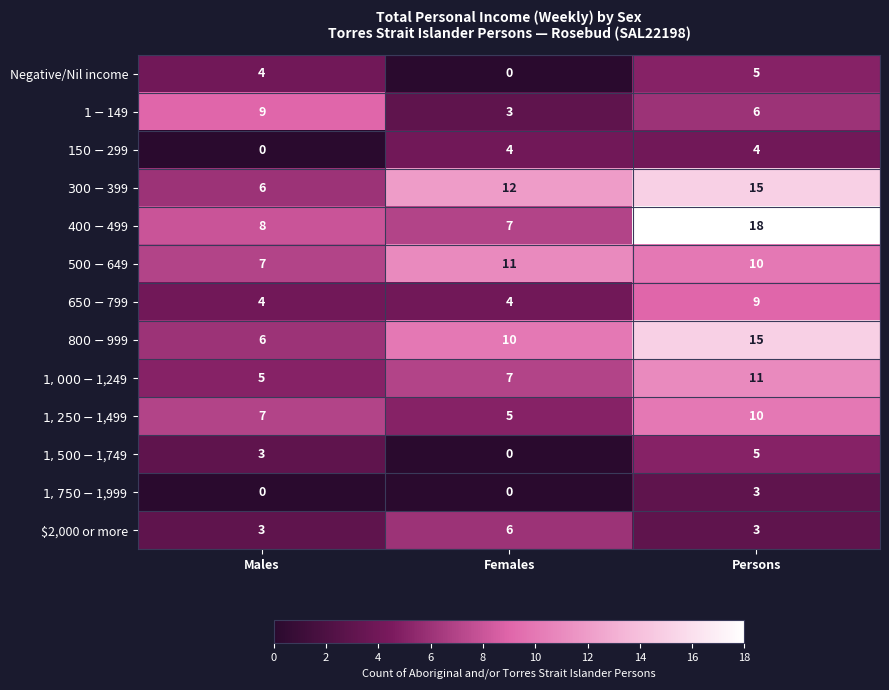

At which category is the sum across all series the highest?

Persons